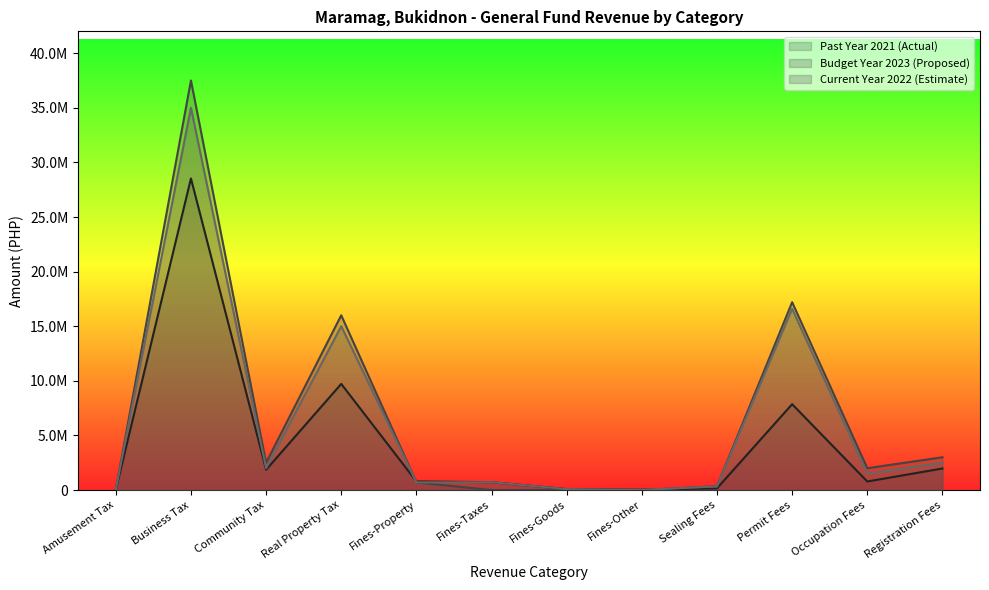

Rank the series by their maximum value, from highest to lowest.

Budget Year 2023 (Proposed), Current Year 2022 (Estimate), Past Year 2021 (Actual)